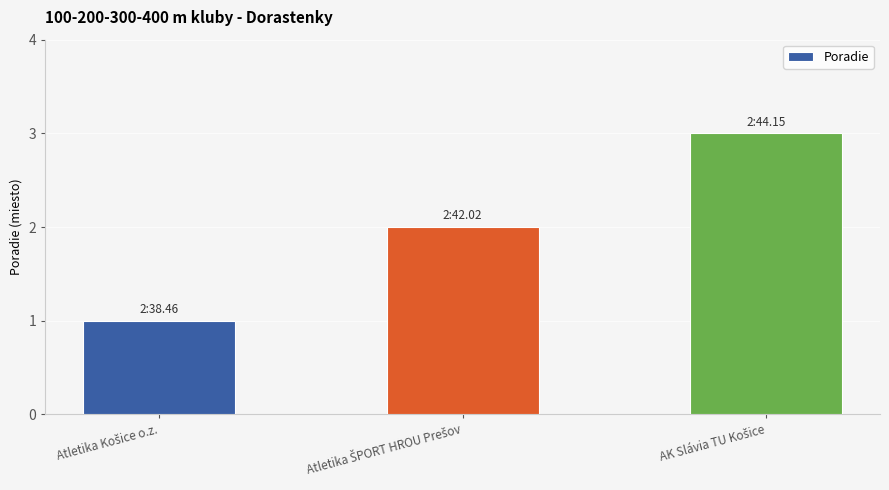

How many series are shown in this chart?

1